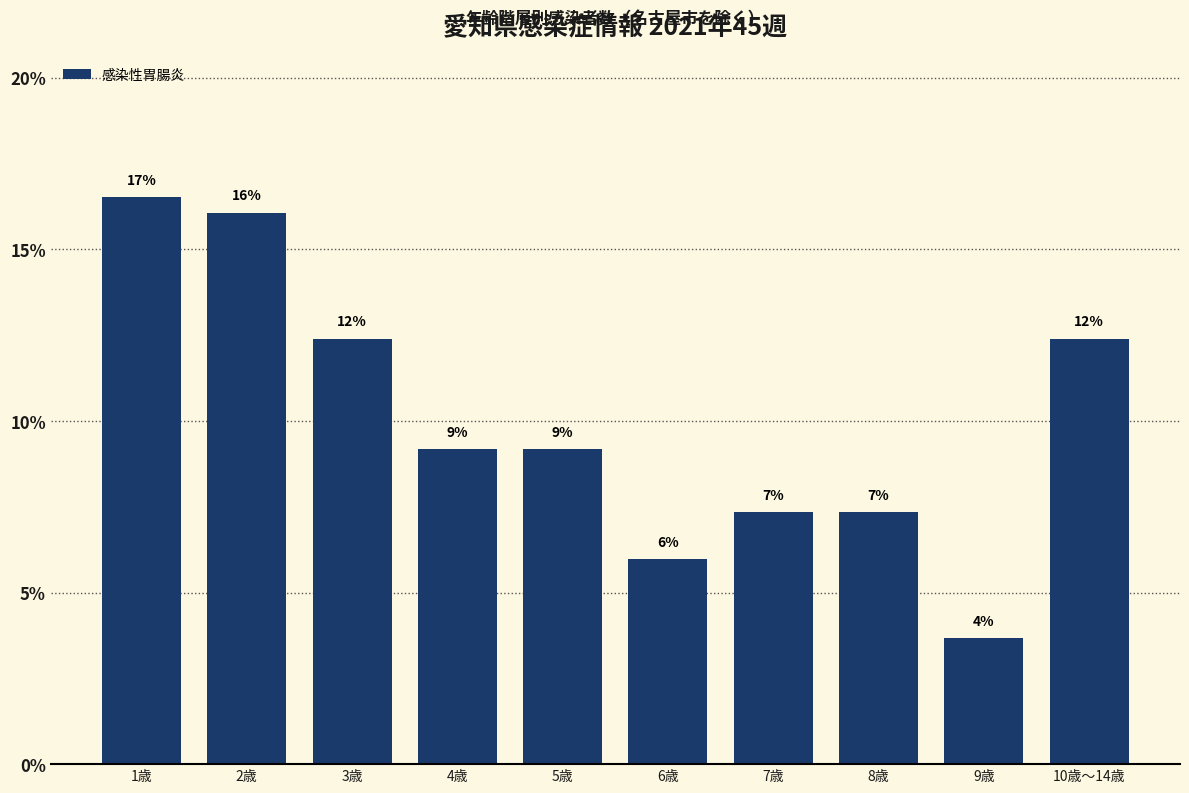

How many bars are there in total?

10